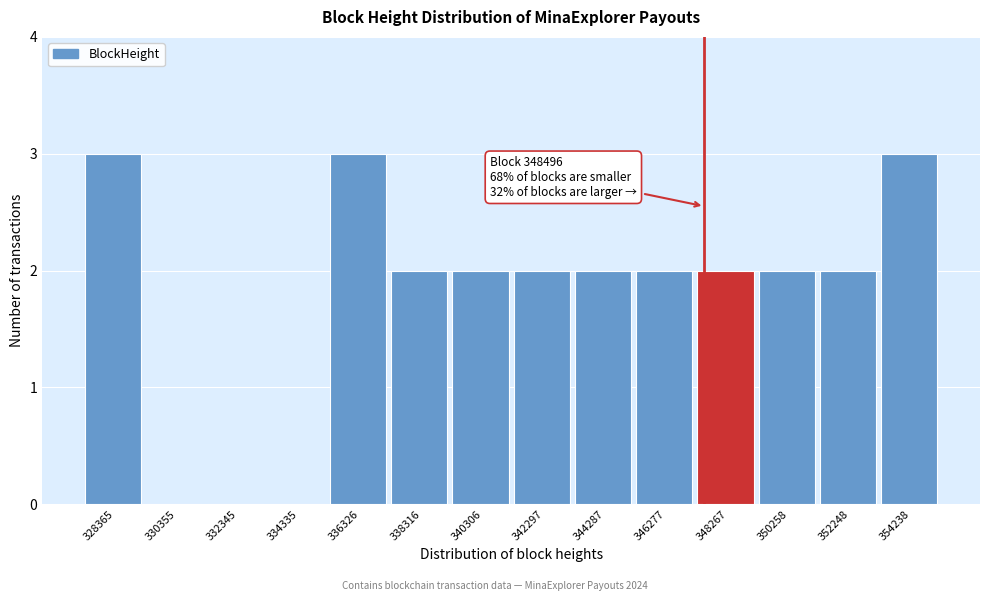

Reading left to right, list all the values displayed in this chart.

328365=3	330355=0	332345=0	334335=0	336326=3	338316=2	340306=2	342297=2	344287=2	346277=2	348267=2	350258=2	352248=2	354238=3